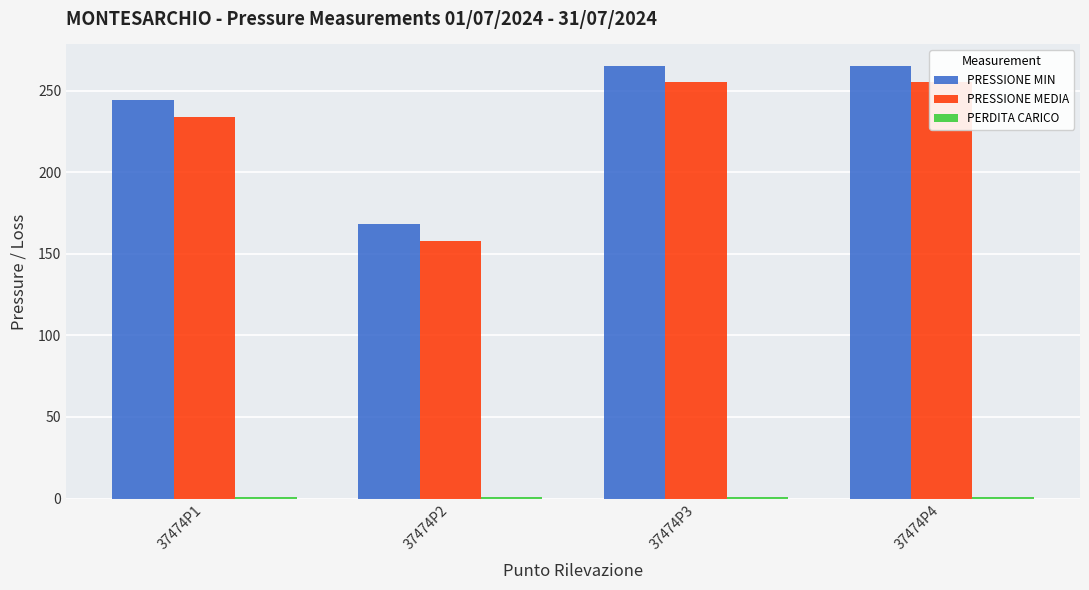

How many bars are there in each group?

3